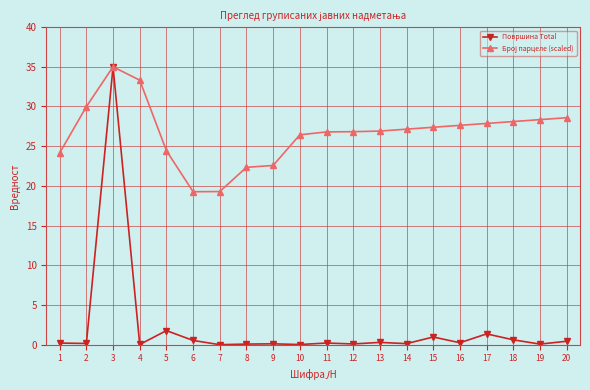

Count the number of categories in the chart.

20